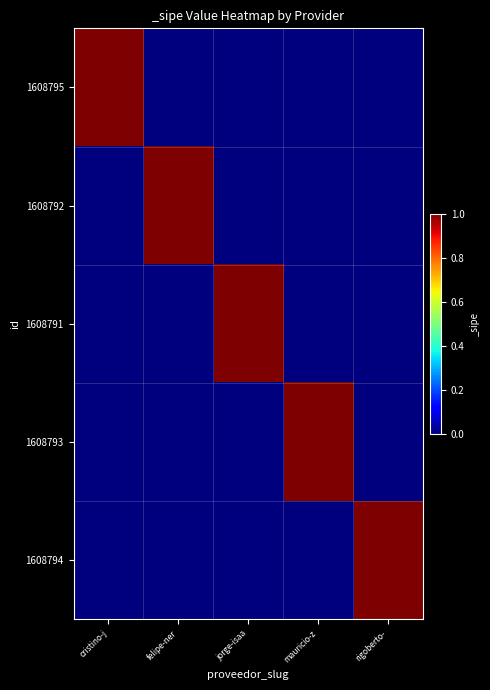

Between rigoberto- and felipe-ner, which is larger?

rigoberto-